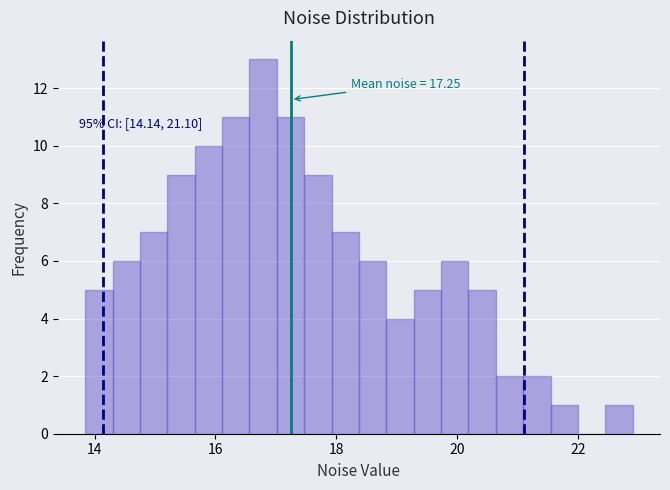

Read against the x-axis, roughly where is the centre of the tallest bar?

16.8